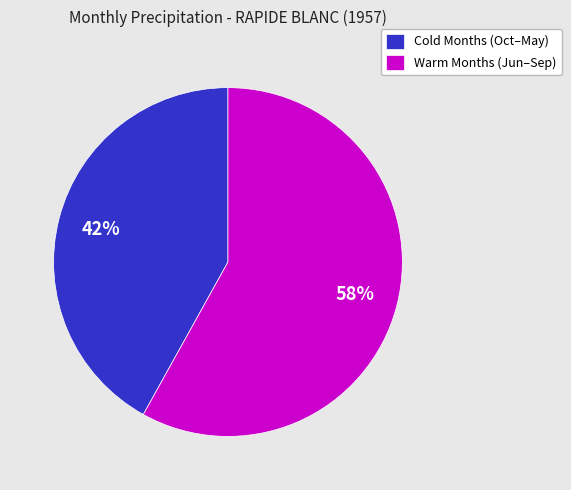

Between Cold Months (Oct–May) and Warm Months (Jun–Sep), which is larger?

Warm Months (Jun–Sep)